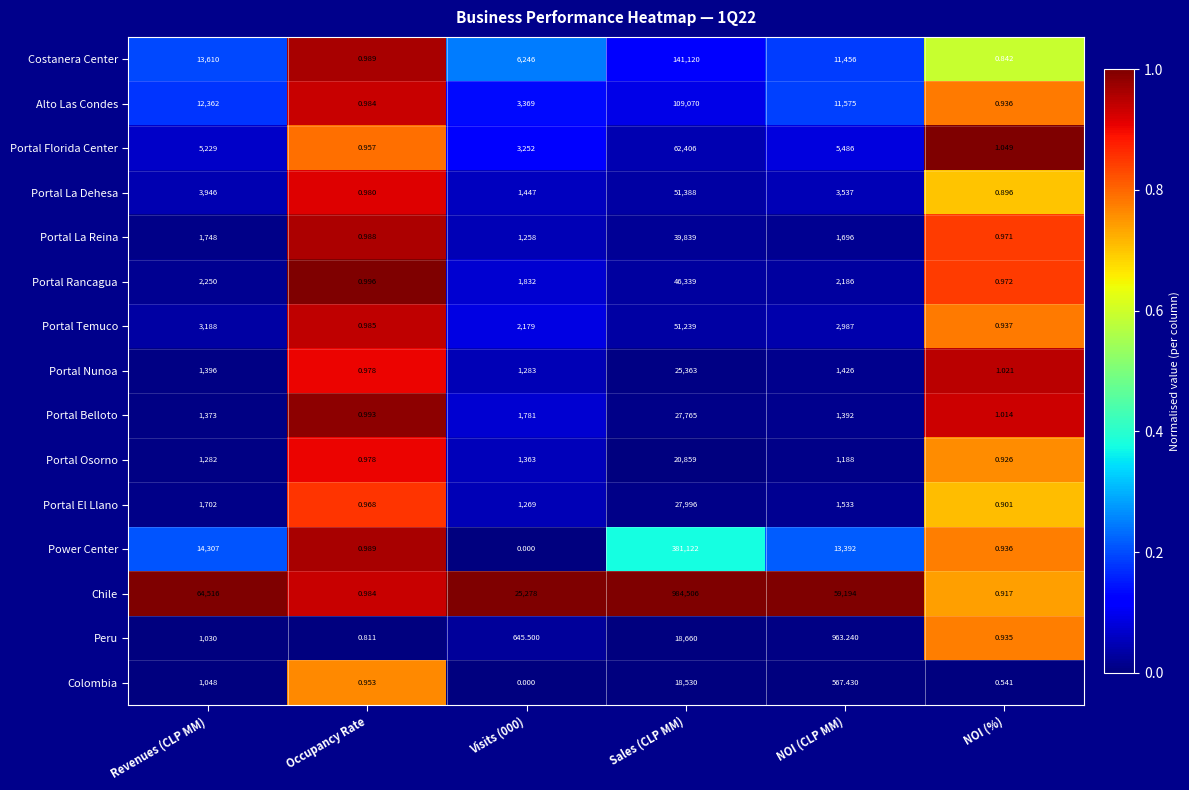

Which category has the highest value across all series?

Sales (CLP MM)